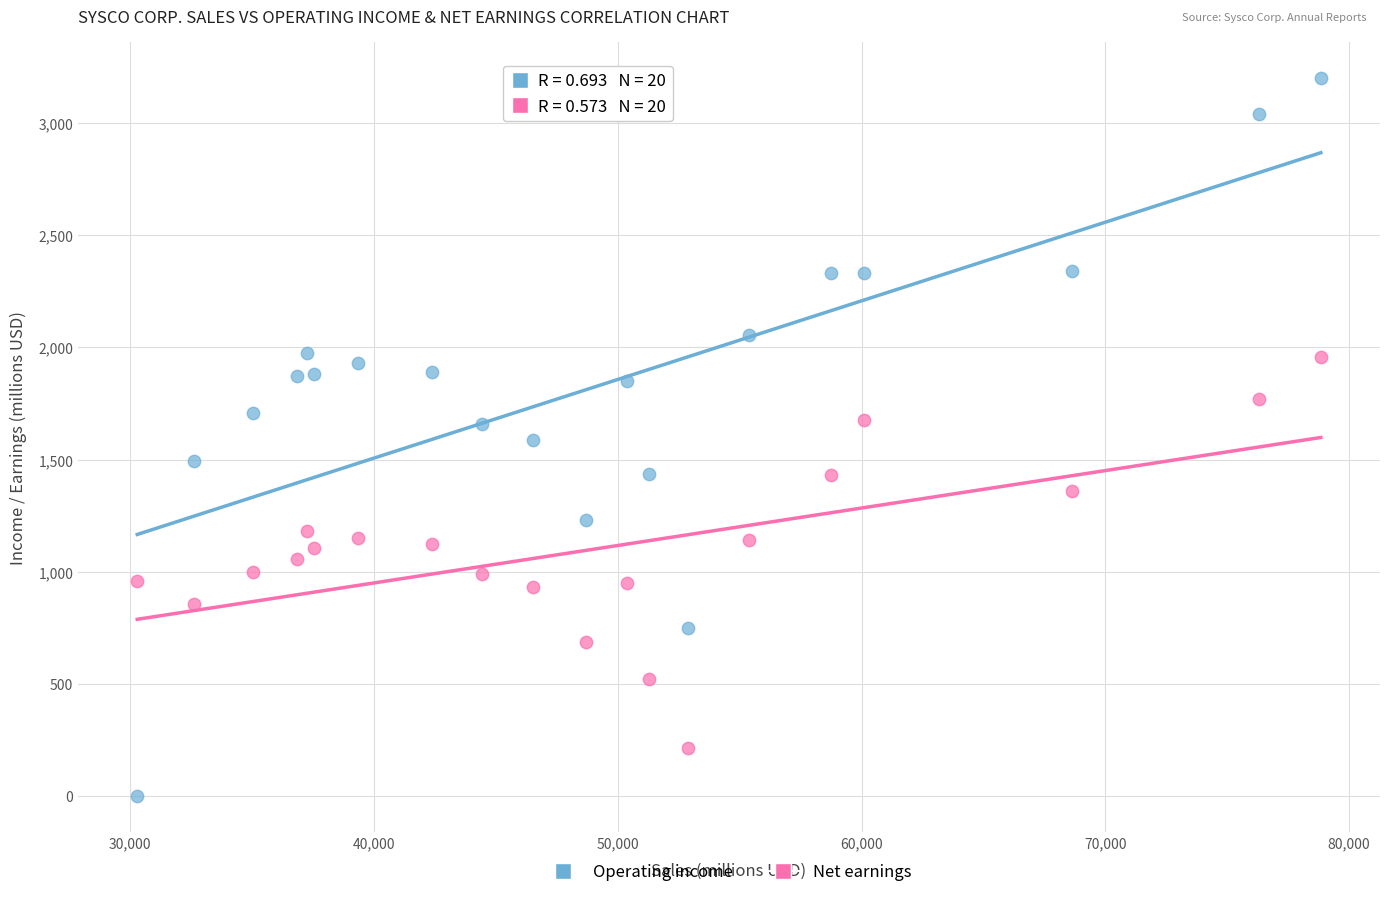

Across all data points, what is the range of X values (max minus min)?

48562